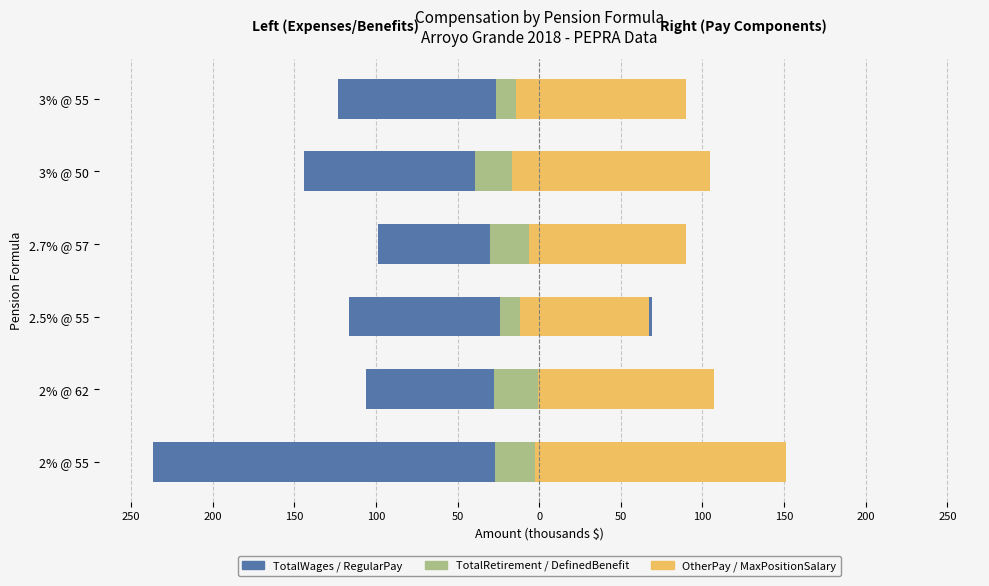

Which series changed the most between 100 and 0?

TotalWages